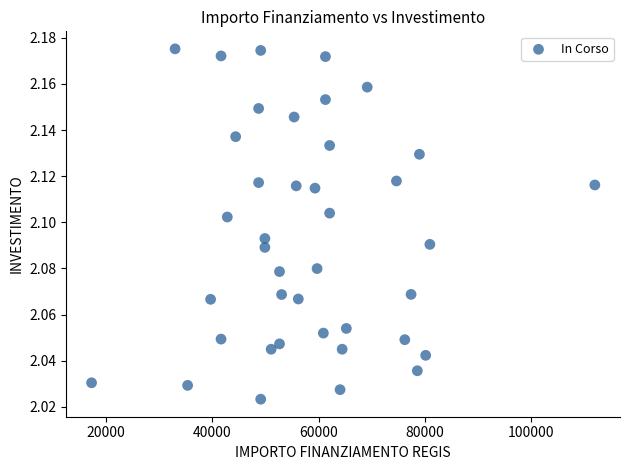

What is the range of X values (max minus min)?

94665.7